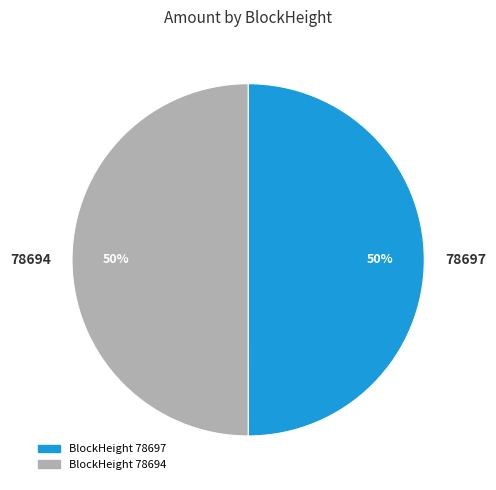

To the nearest percent, what is the average slice percentage?

50%